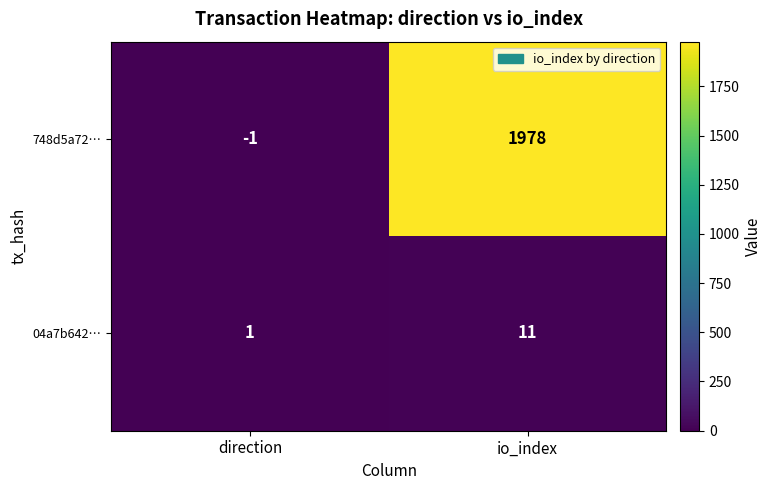

How many categories are shown in the chart?

2